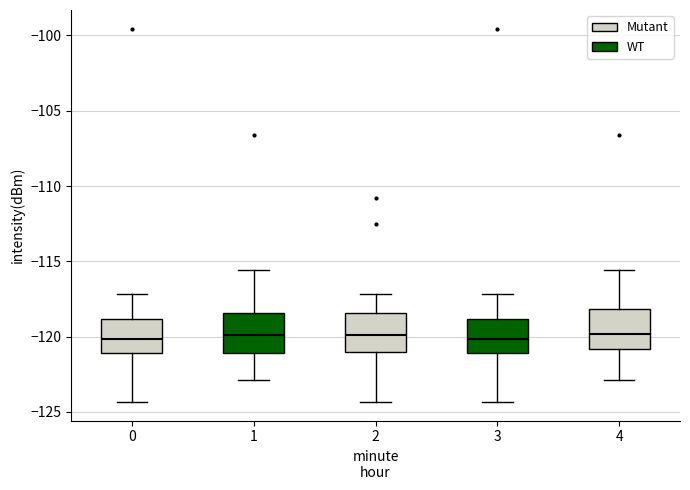

Reading left to right, transcribe this box plot: for each box, give where its median line is, the range the box spans, and where its two whiskers end, as read against the y-axis. The values are not printed on the chart, so give them approximately, as read against the axis.

0: median -120.0, box -121.0 to -119.0, whiskers -124.5 to -117.0
1: median -120.0, box -121.0 to -118.5, whiskers -123.0 to -115.5
2: median -120.0, box -121.0 to -118.5, whiskers -124.5 to -117.0
3: median -120.0, box -121.0 to -119.0, whiskers -124.5 to -117.0
4: median -120.0, box -121.0 to -118.0, whiskers -123.0 to -115.5